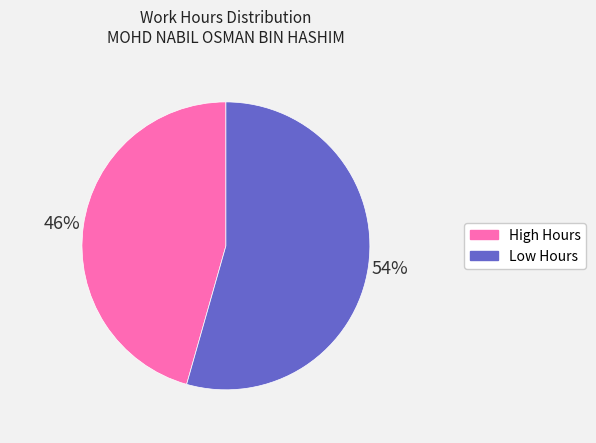

What is the smallest slice in the pie chart?

High Hours